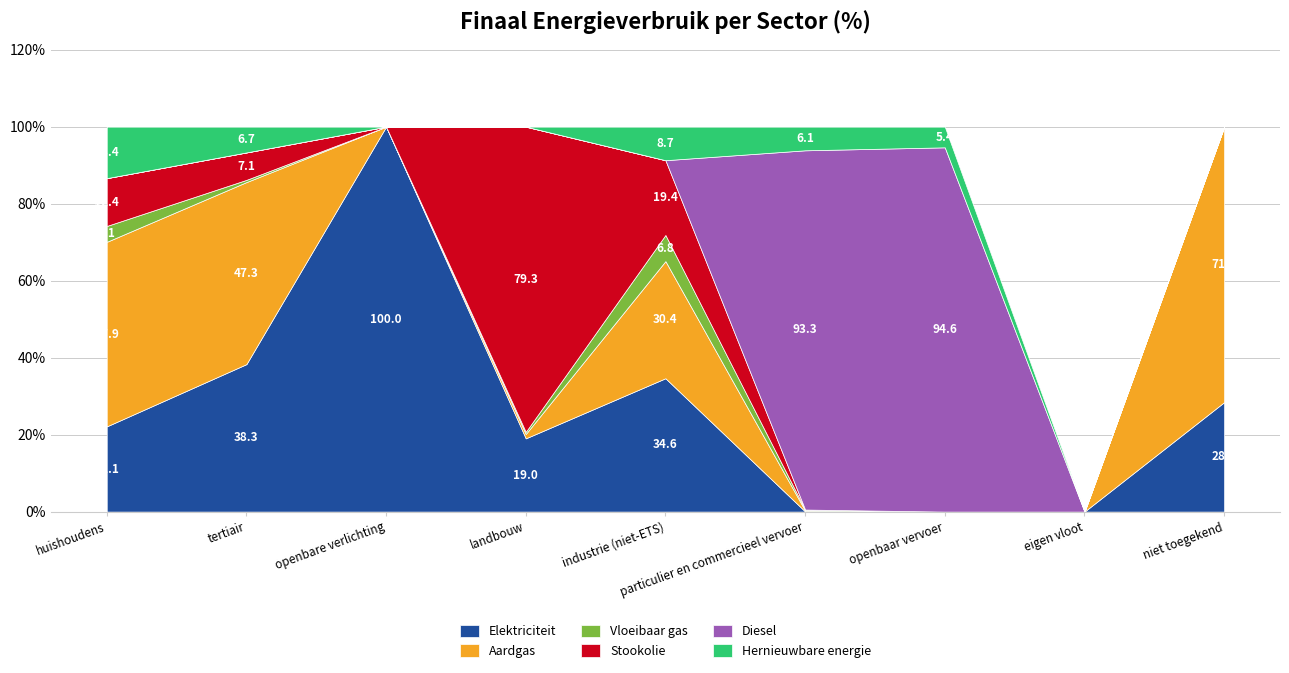

What is the average value of the Elektriciteit series?

27.0